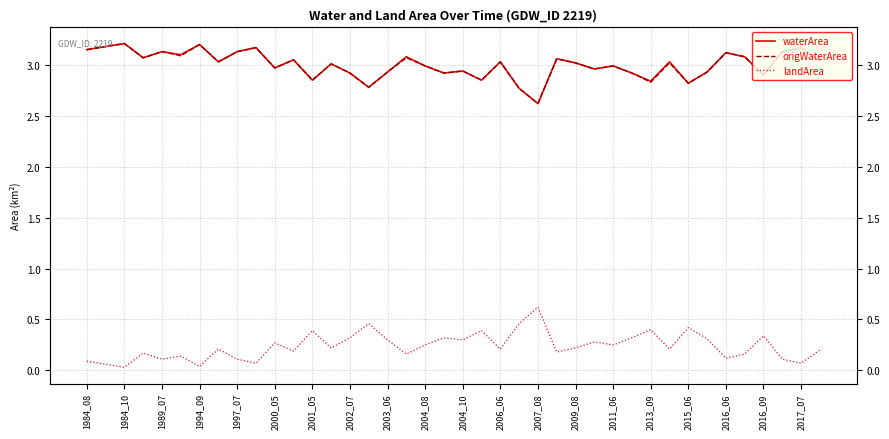

What is the total value across all series at 2006_06?

6.3